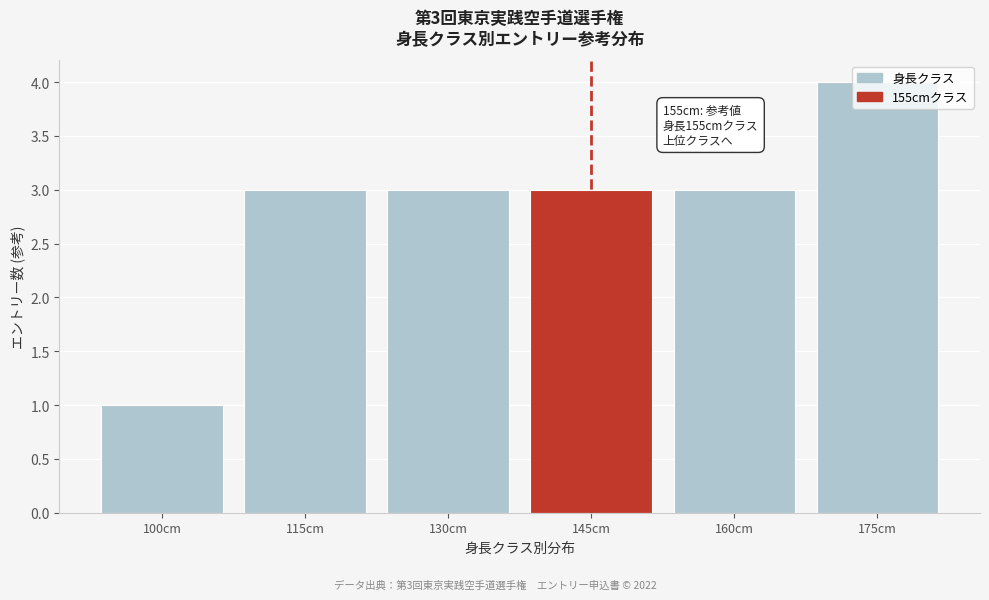

Is it true that the value at 160cm is 1?

False